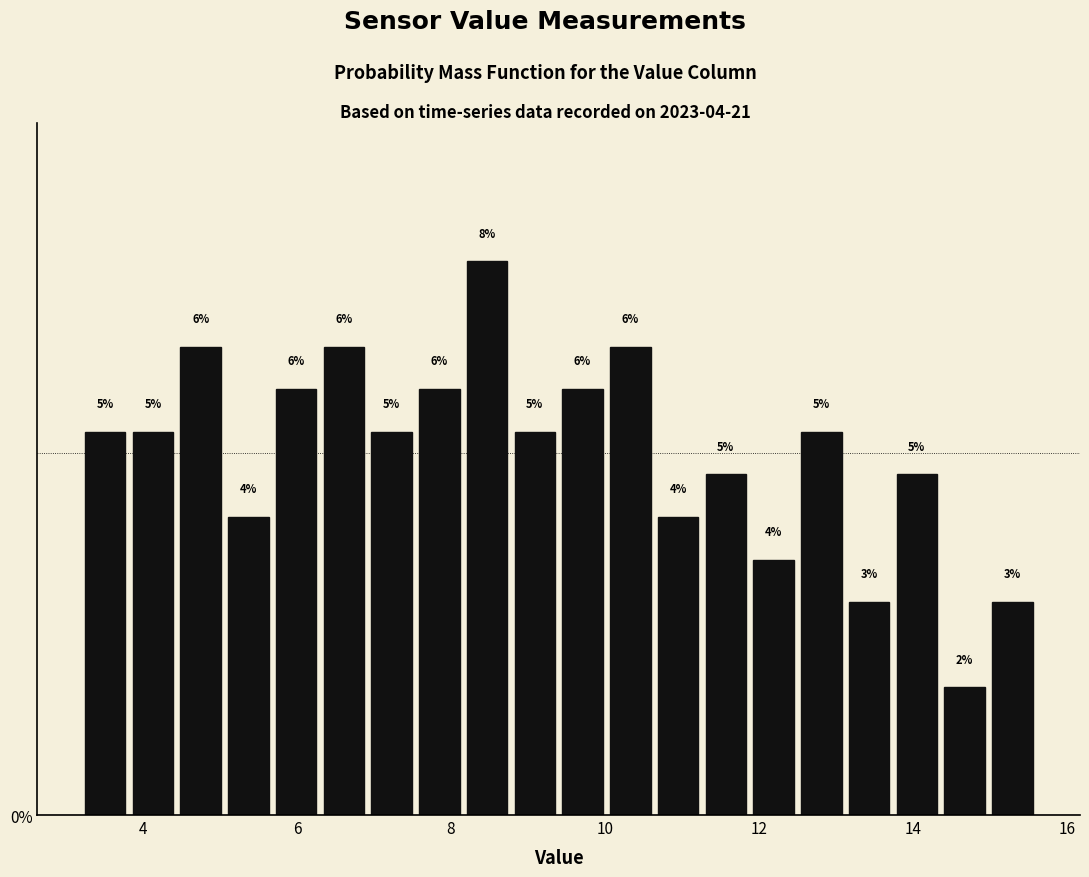

Read against the x-axis, roughly where is the centre of the tallest bar?

8.4